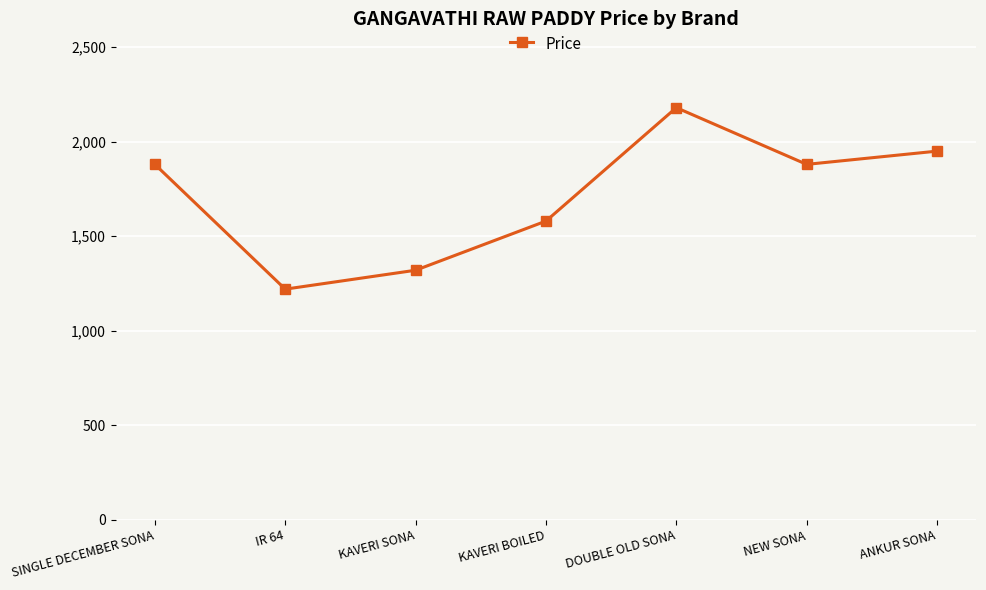

Read the value at ANKUR SONA, to the nearest 50.

1950